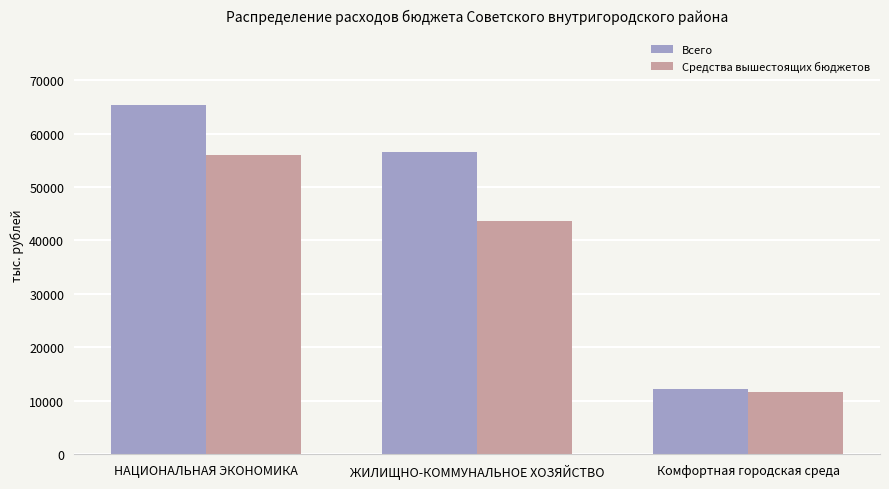

Reading left to right, what are all the values shown in this chart?

Всего: 65357.0	56463.5	12265.6
Средства вышестоящих бюджетов: 56071.6	43706.1	11652.3